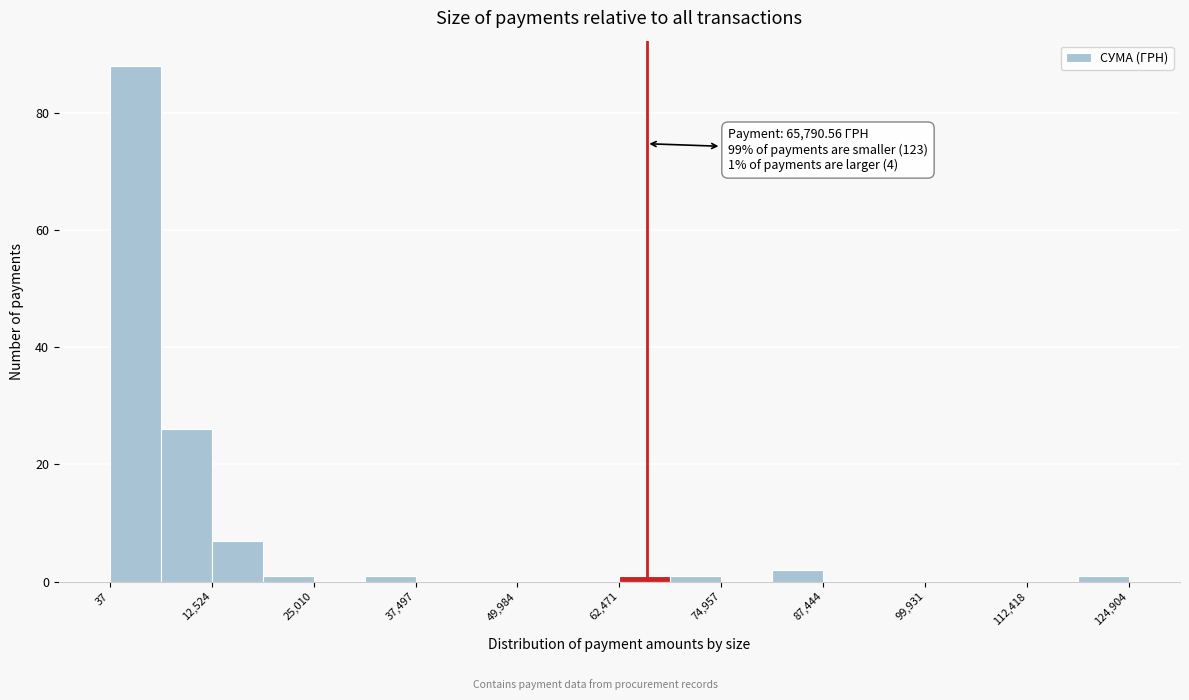

Around what value on the x-axis is the tallest bar? Give the approximate position of its centre, as read against the axis.

4000